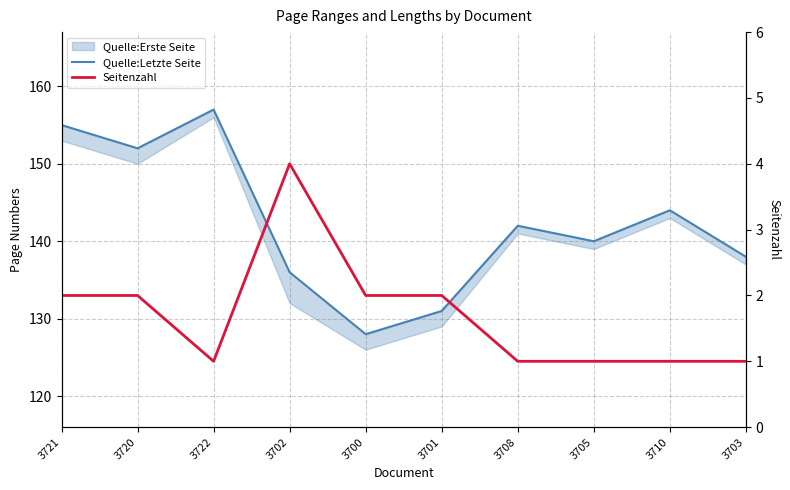

What is the label of the 4th point from the left?

3702